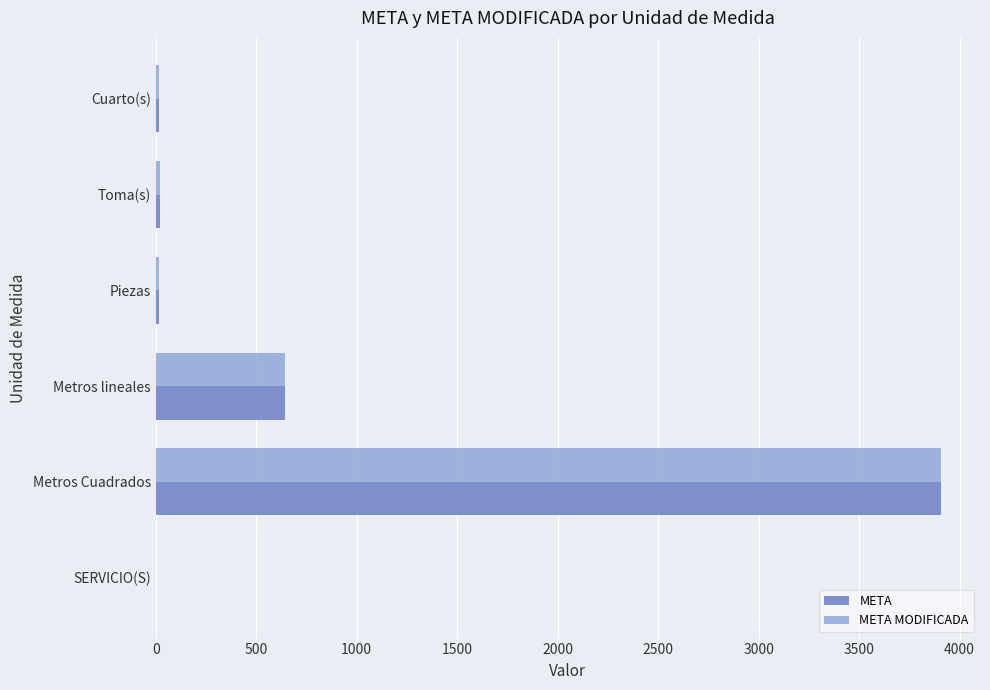

What is the sum of all META MODIFICADA values?

4611.4